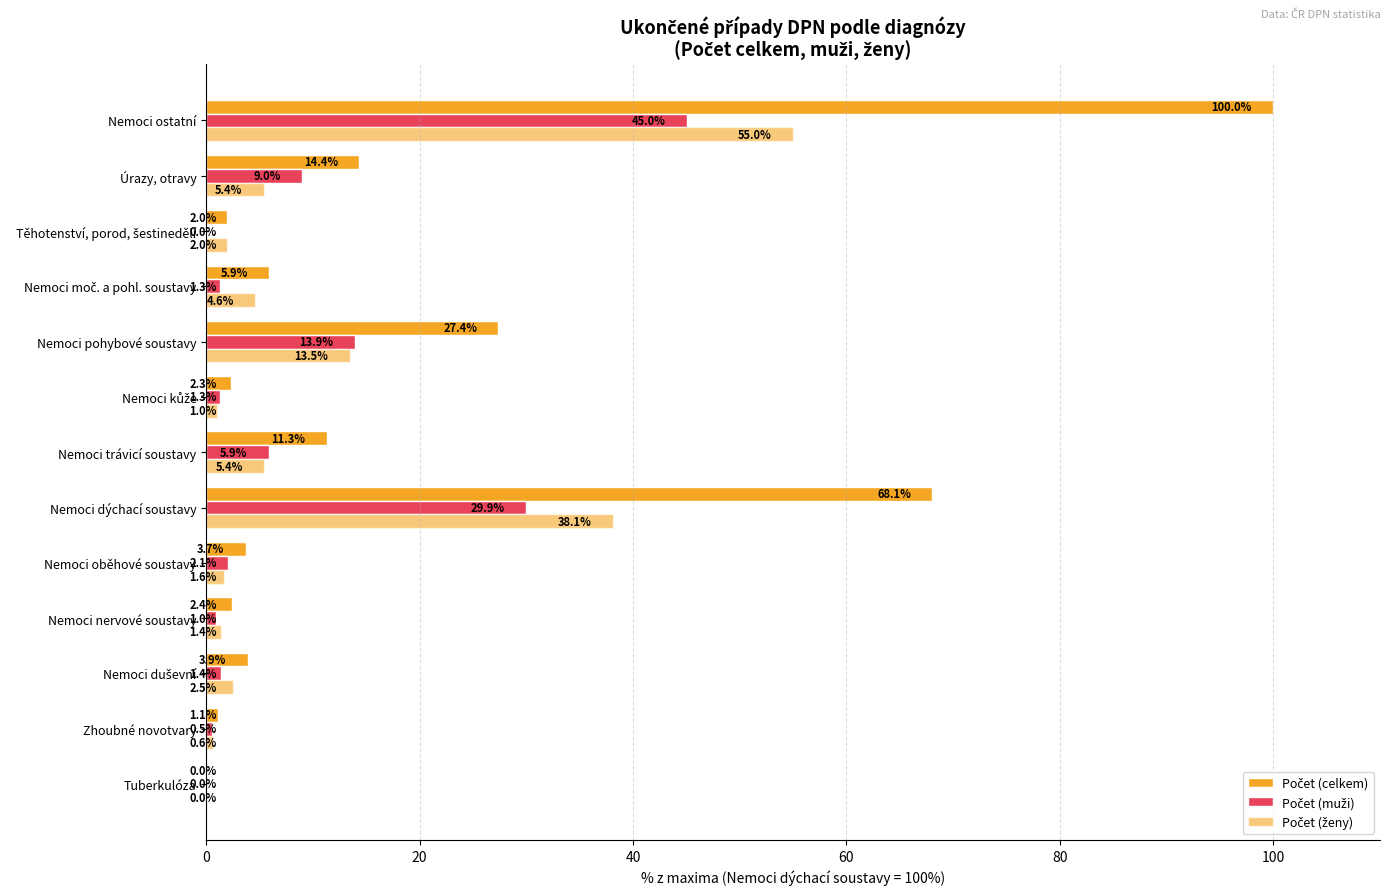

Count the number of categories in the chart.

13